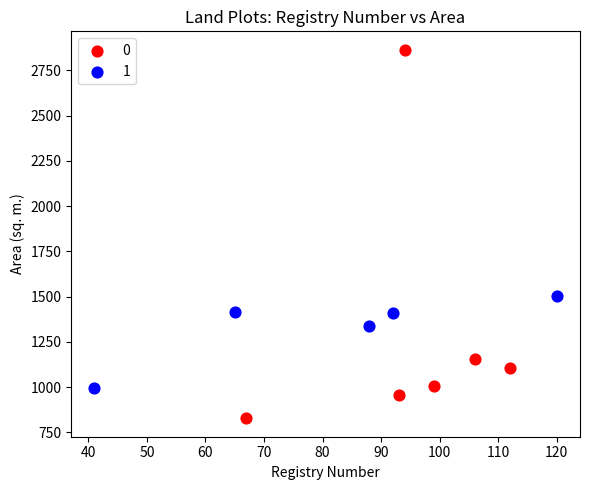

Which series has the widest spread of Y values?

0